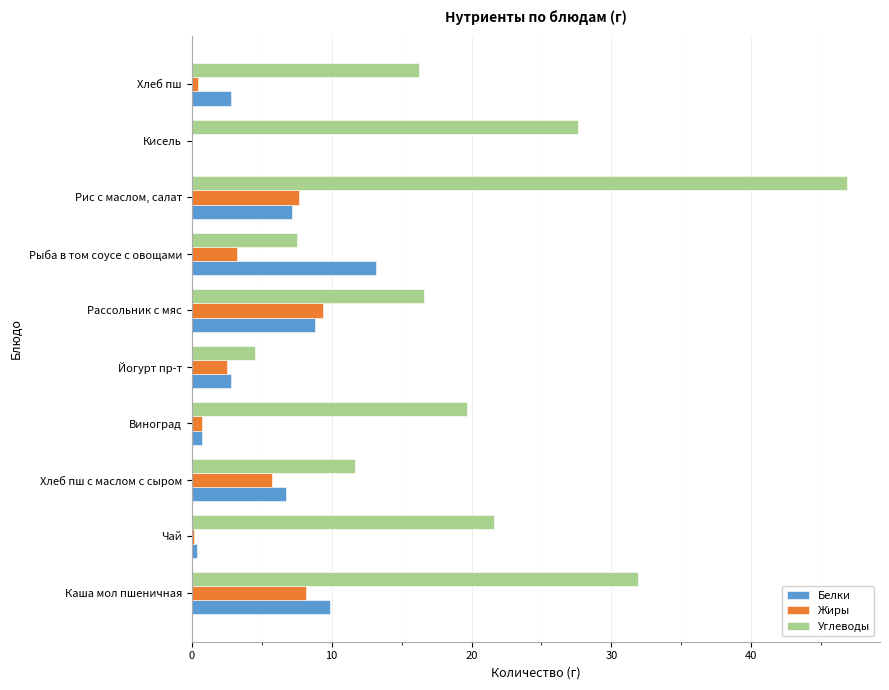

What is the sum of all Жиры values?

38.1